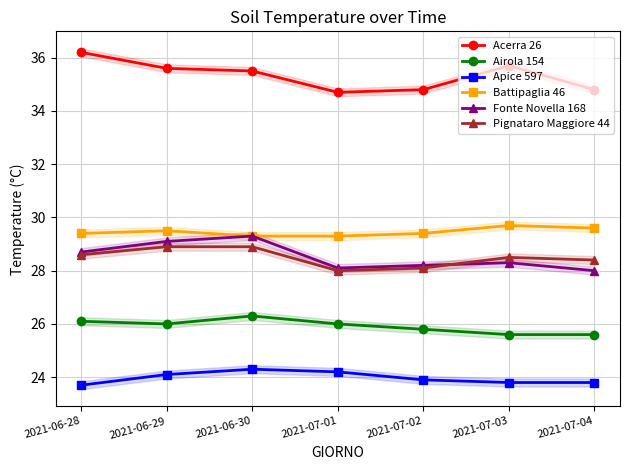

Rank the categories by Airola 154 value from highest to lowest.

2021-06-30, 2021-06-28, 2021-06-29, 2021-07-01, 2021-07-02, 2021-07-03, 2021-07-04